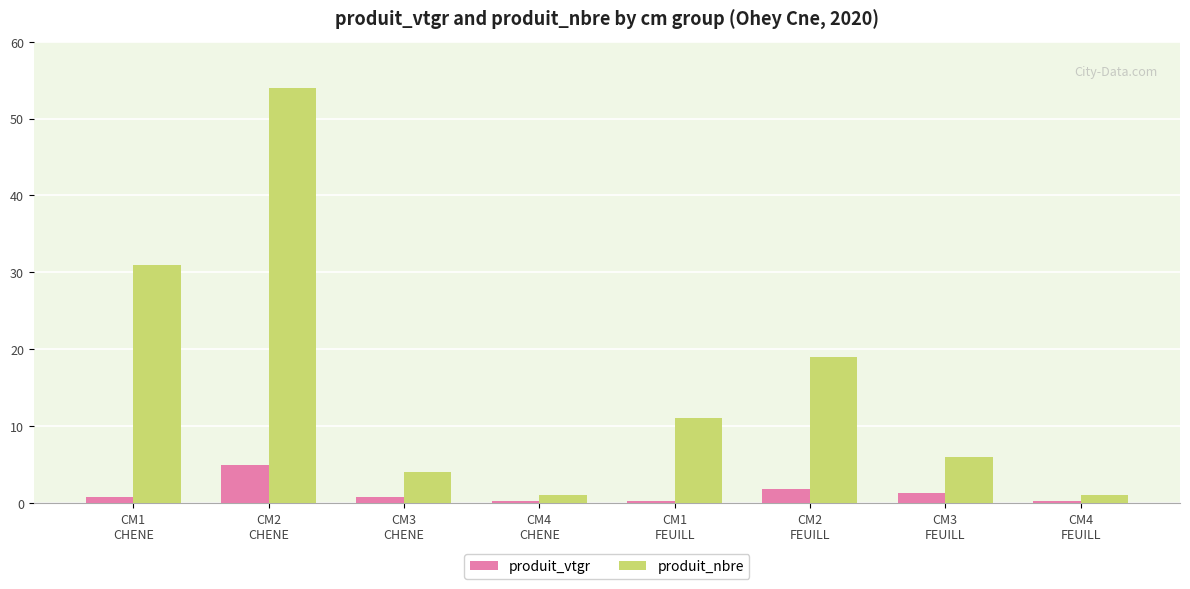

What is the approximate value of produit_nbre at CM4
CHENE?

1.0